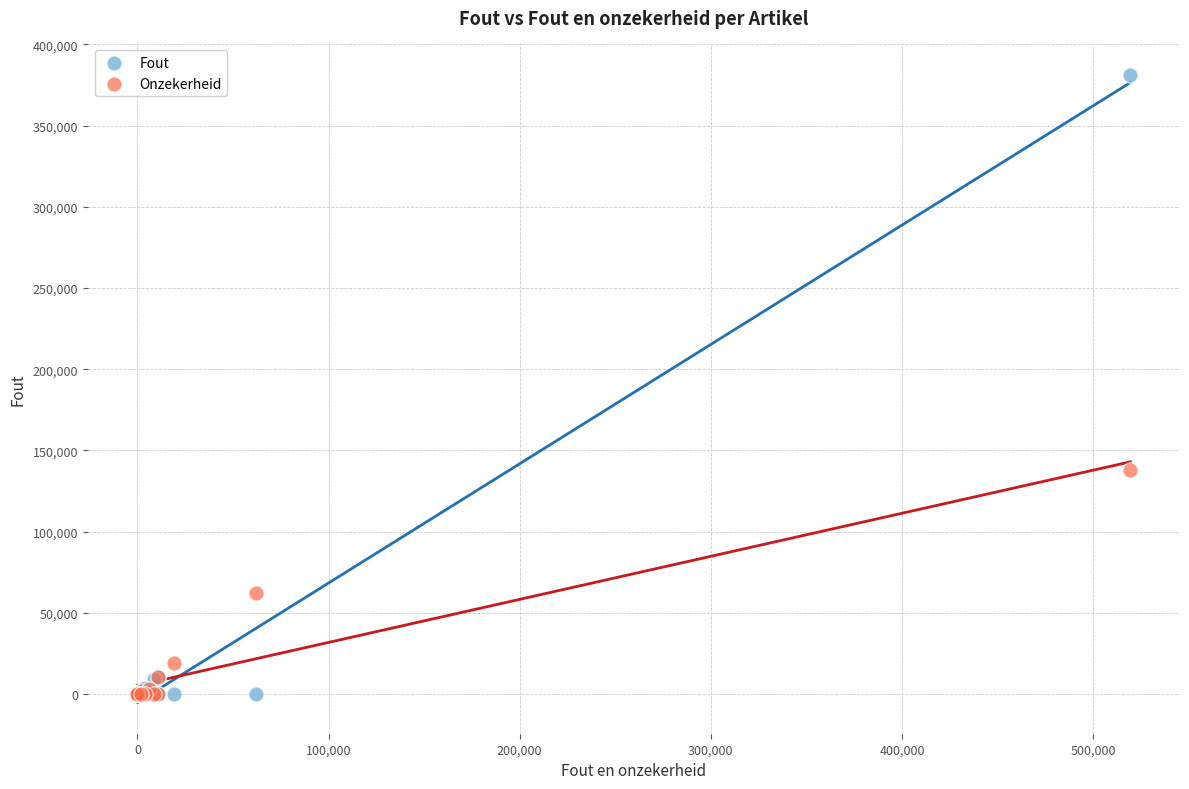

What are all the series names shown in the legend?

Fout, Onzekerheid